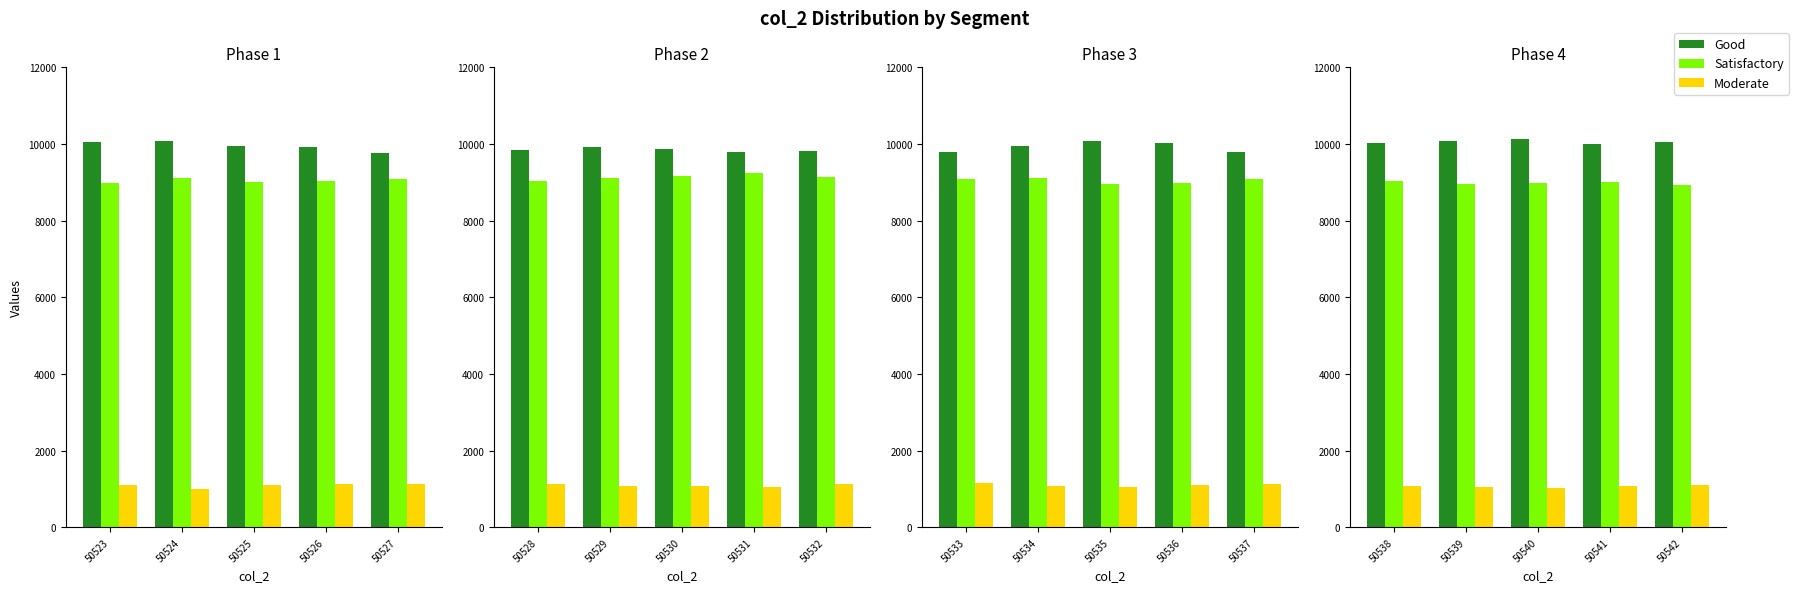

Where is Satisfactory nearest to the value 8978?

50540